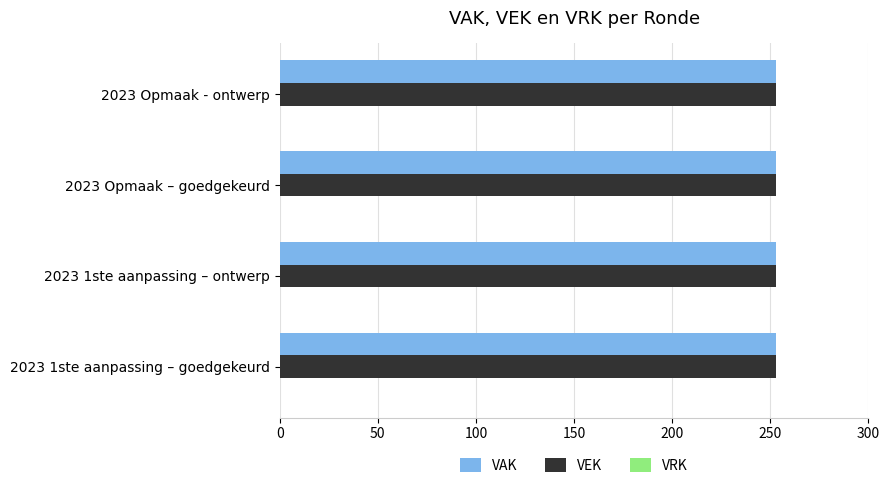

Which label corresponds to the smallest value in the chart?

2023 1ste aanpassing – goedgekeurd